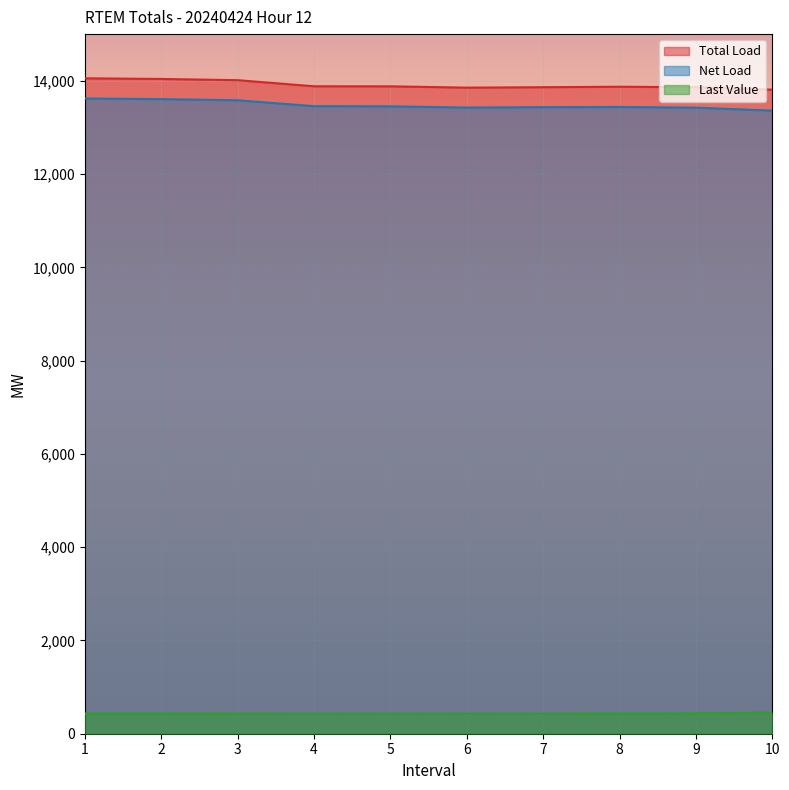

Reading left to right, list all the values displayed in this chart.

Total Load: 1=14052.6	2=14038.7	3=14012.5	4=13881.9	5=13880.3	6=13852.7	7=13861.9	8=13871.9	9=13860.6	10=13809.3
Net Load: 1=13620.0	2=13606.1	3=13581.5	4=13454.9	5=13451.8	6=13425.3	7=13433.6	8=13438.0	9=13423.1	10=13360.1
Last Value: 1=432.6	2=432.7	3=430.9	4=427.0	5=428.5	6=427.3	7=428.3	8=433.8	9=437.5	10=449.2